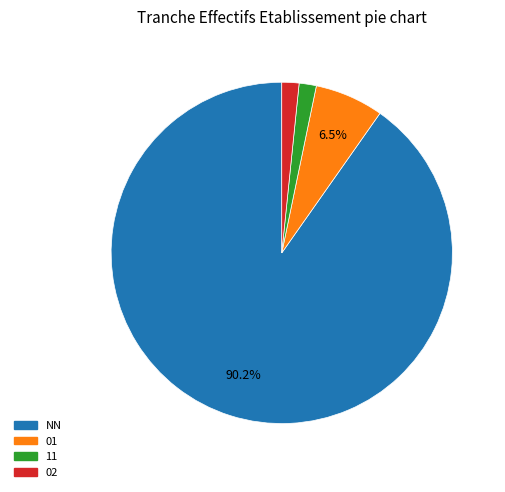

Is there a majority slice in this chart?

Yes